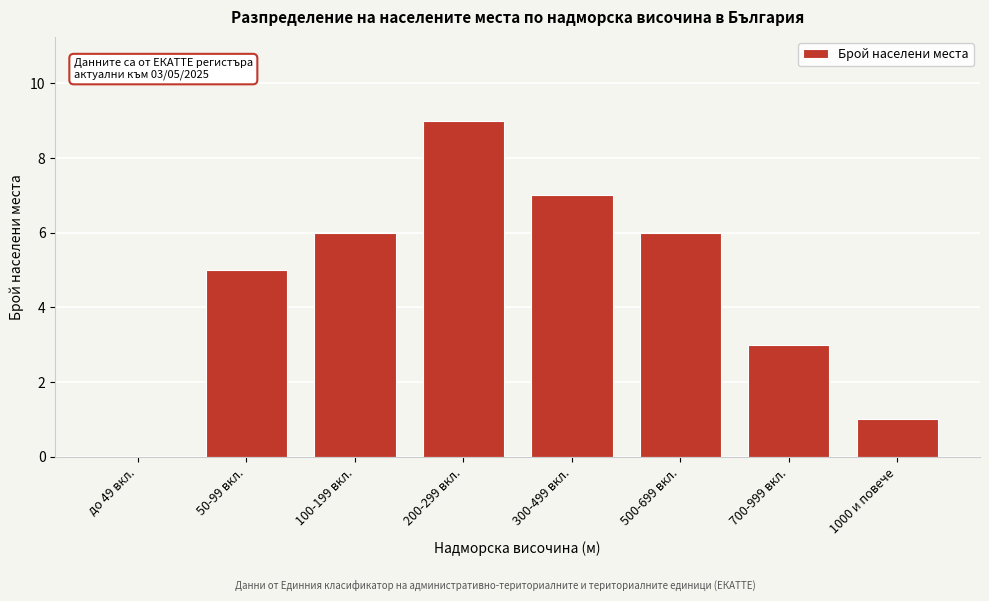

Reading right to left, list all the values displayed in this chart.

1000 и повече=1	700-999 вкл.=3	500-699 вкл.=6	300-499 вкл.=7	200-299 вкл.=9	100-199 вкл.=6	50-99 вкл.=5	до 49 вкл.=0